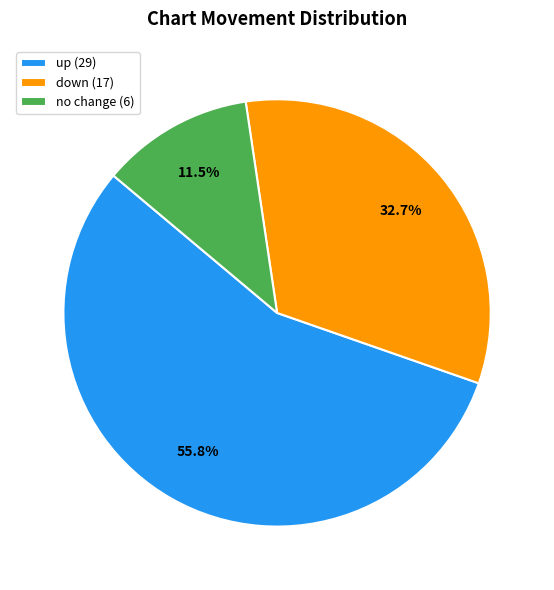

To the nearest percent, what is the average slice percentage?

33%